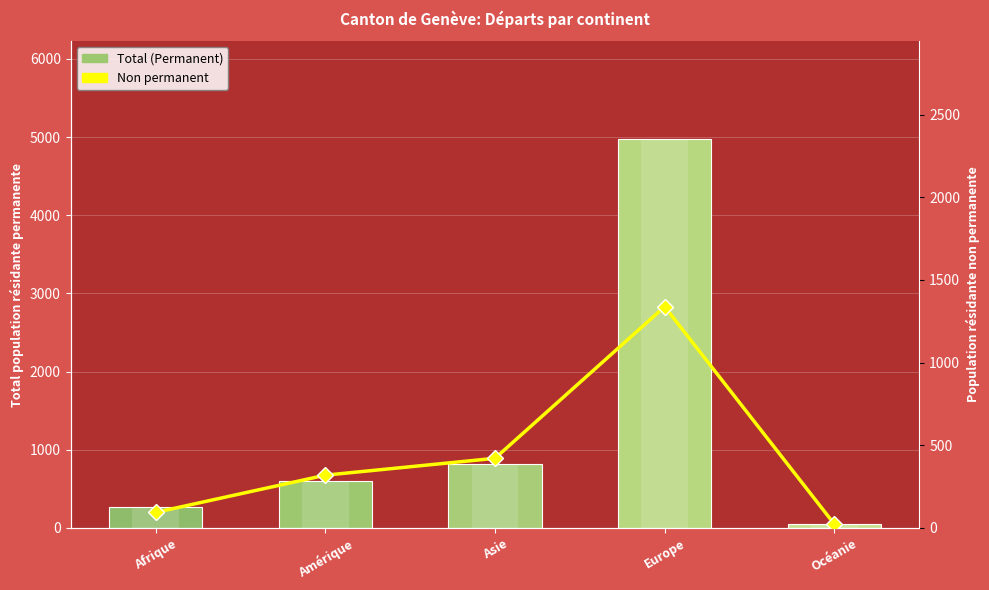

What is the spread (max minus min) of values at Océanie?

23